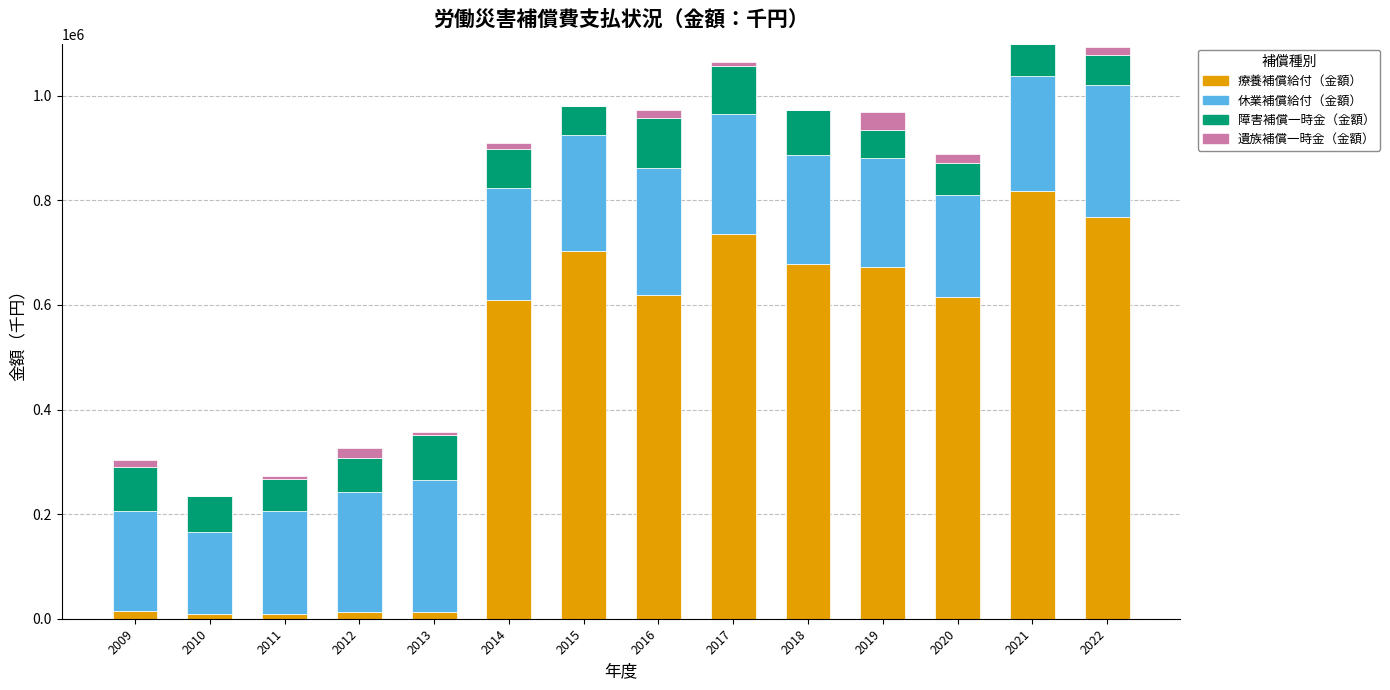

What is the maximum value for 療養補償給付（金額）?

817897